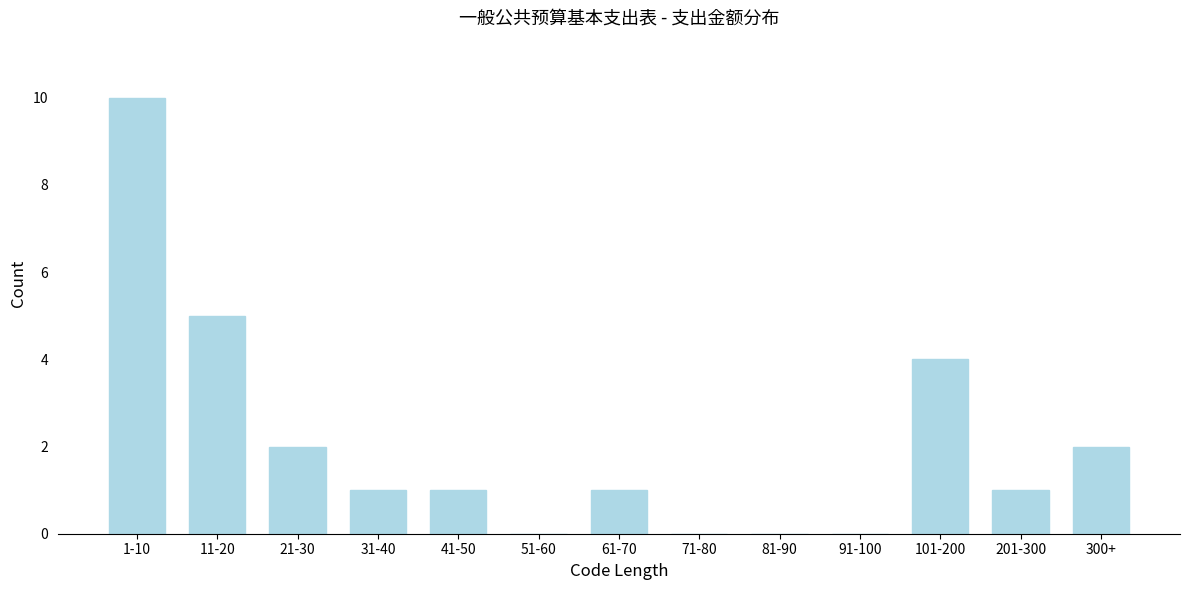

Reading right to left, extract all data points from this chart.

300+=2	201-300=1	101-200=4	91-100=0	81-90=0	71-80=0	61-70=1	51-60=0	41-50=1	31-40=1	21-30=2	11-20=5	1-10=10